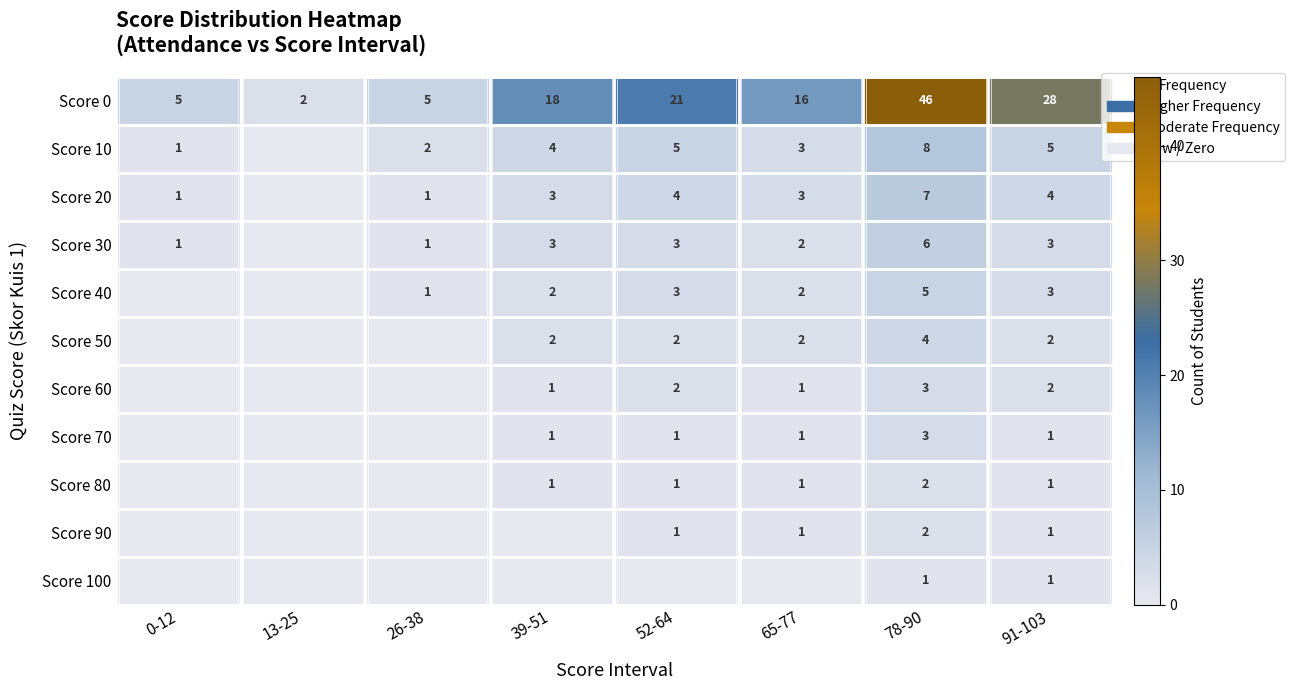

True or false: Score 80 has a value of 1 at 52-64.

True